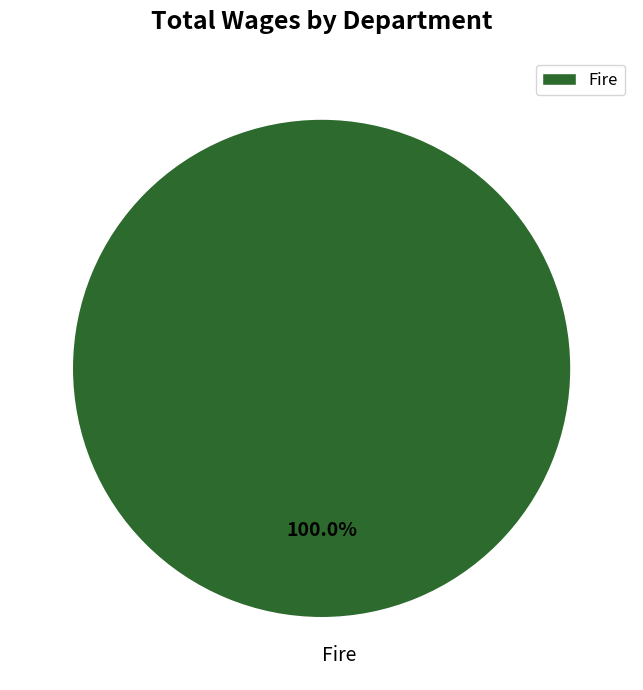

Count the number of slices in the pie.

1